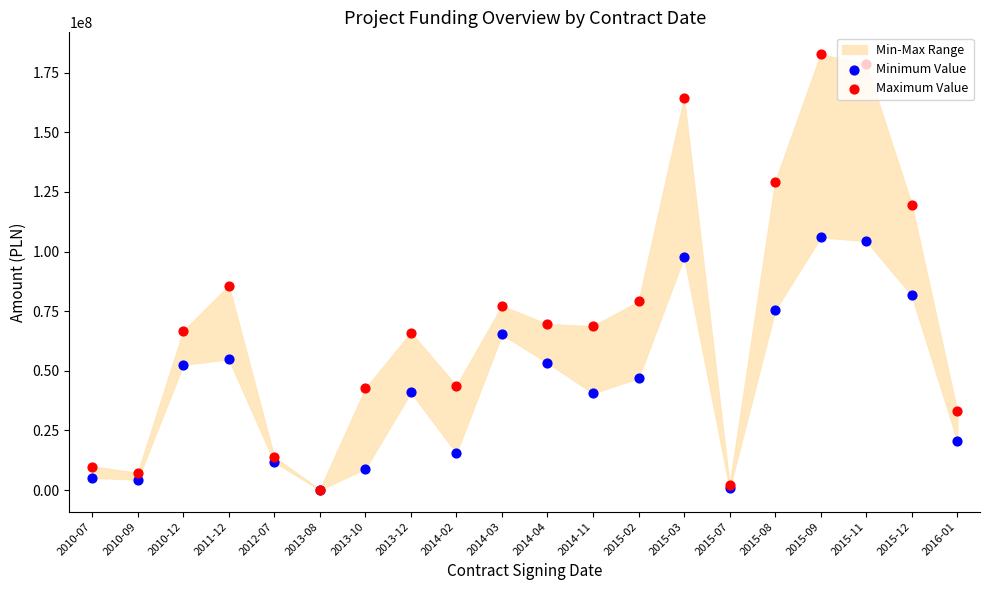

Which series contains the lowest Y value?

Minimum Value